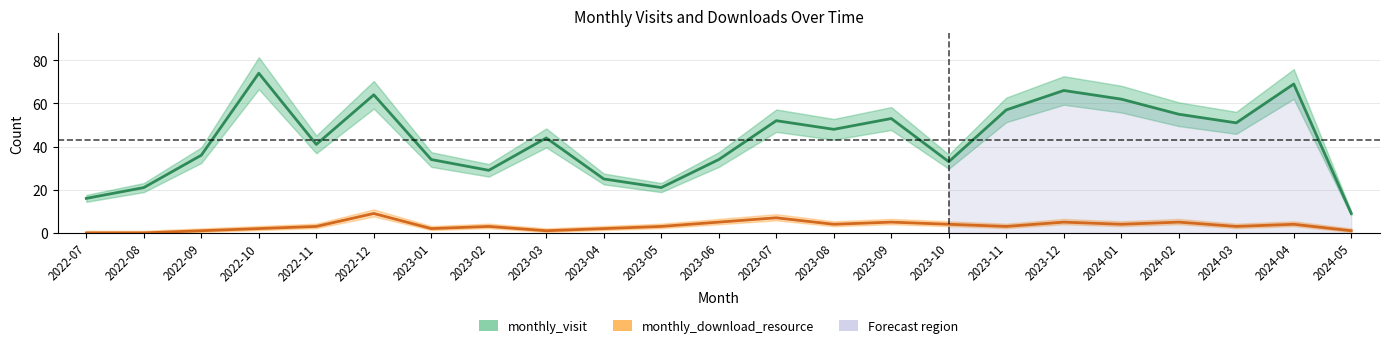

True or false: monthly_download_resource and monthly_visit intersect in this chart.

False